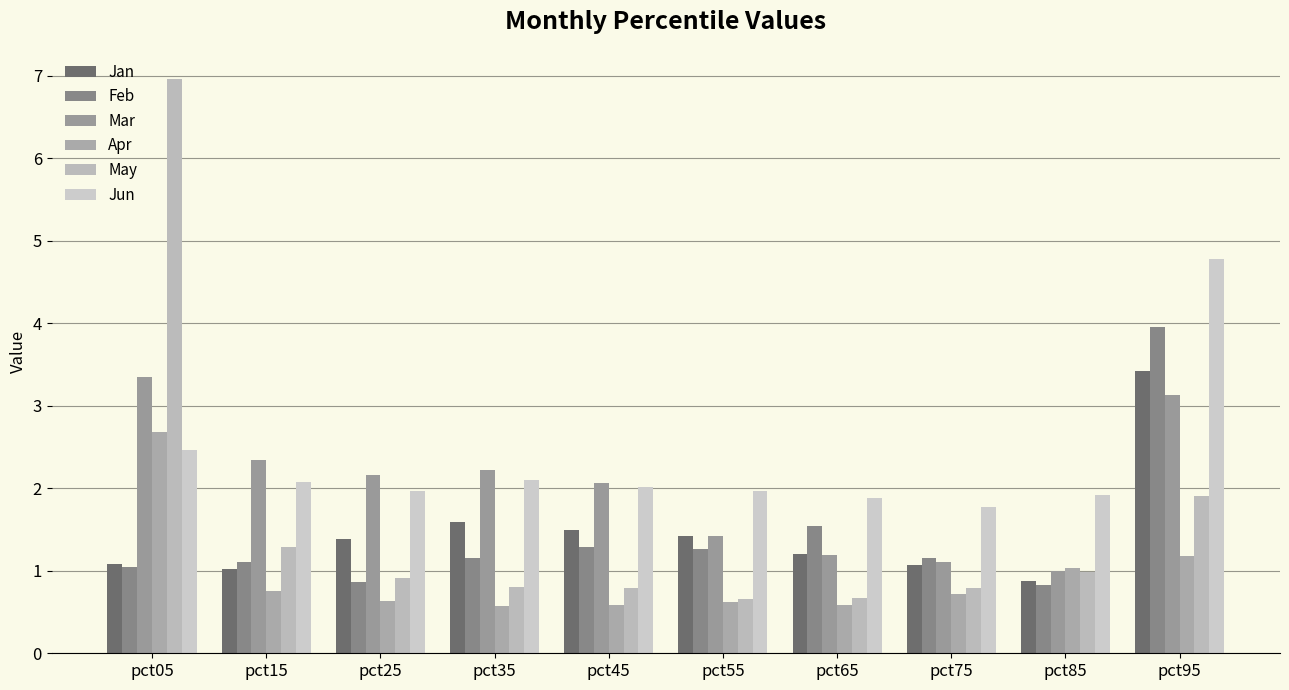

Where does the Jun series first go above 2?

pct05